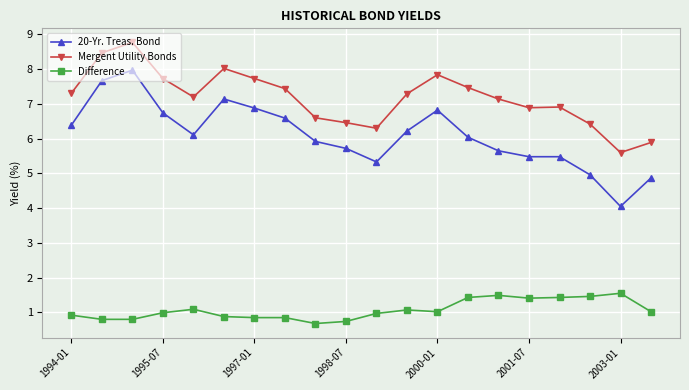

Which series has the largest total across all categories?

Mergent Utility Bonds